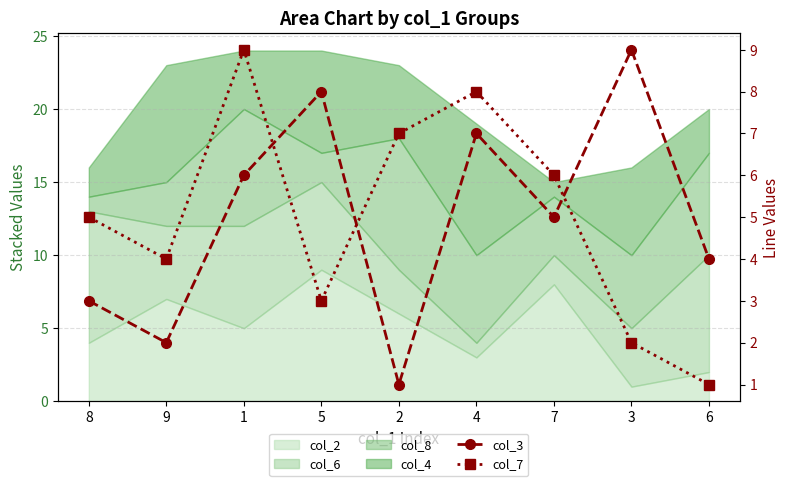

Which series ends up on top after the final intersection of col_3 and col_7?

col_3